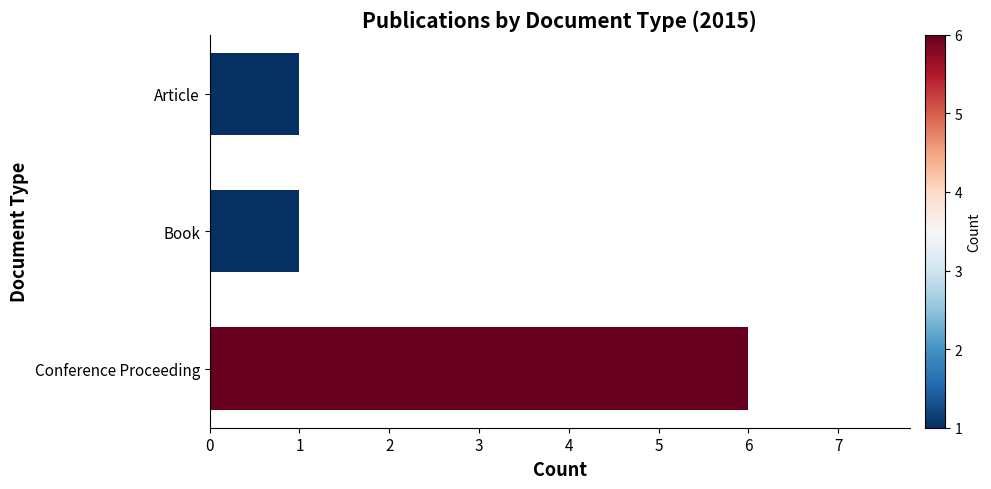

What is the sum of all values?

8